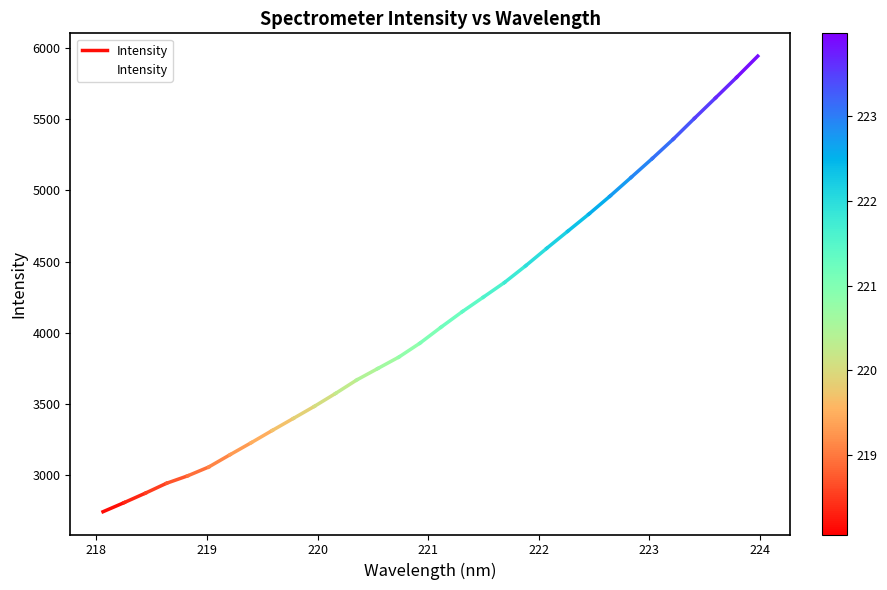

Does the chart have visible grid lines?

No